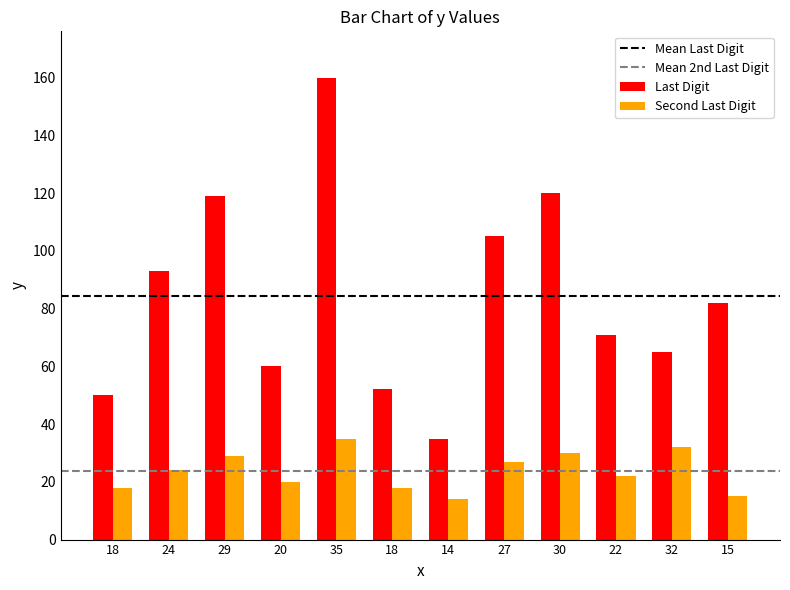

Reading left to right, what are all the values shown in this chart?

Last Digit: 50	93	119	60	160	52	35	105	120	71	65	82
Second Last Digit: 18	24	29	20	35	18	14	27	30	22	32	15